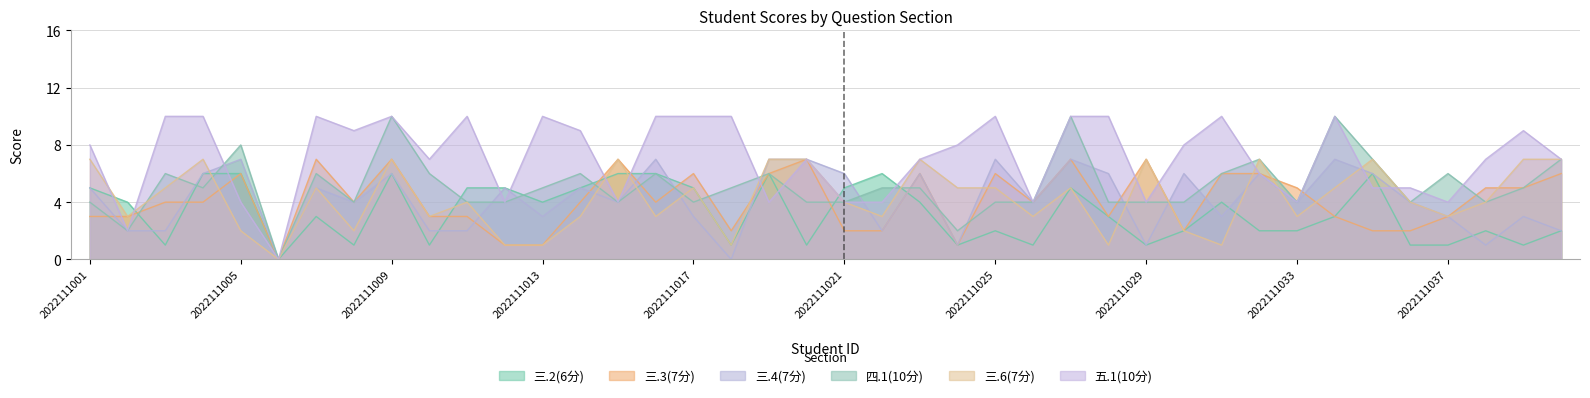

At how many categories does at least one series exceed 6?

31